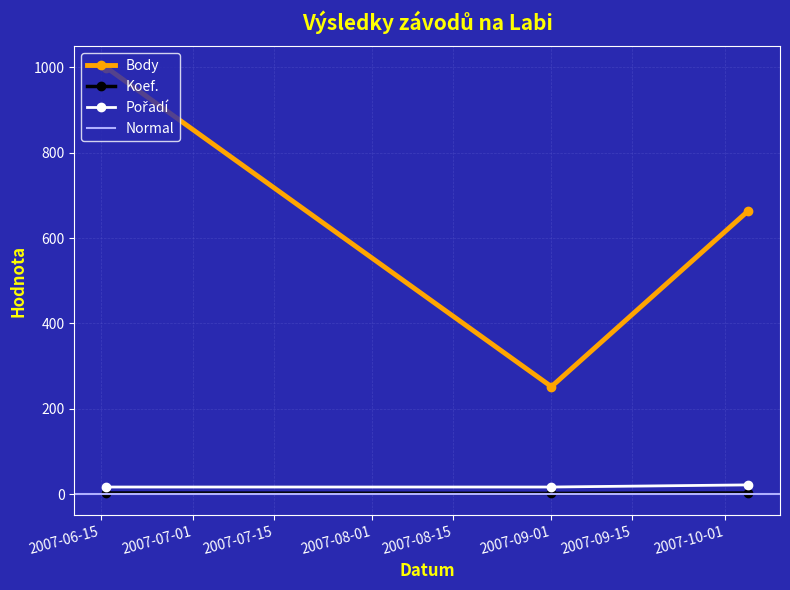

Rank the series by their maximum value, from highest to lowest.

Body, Pořadí, Koef.